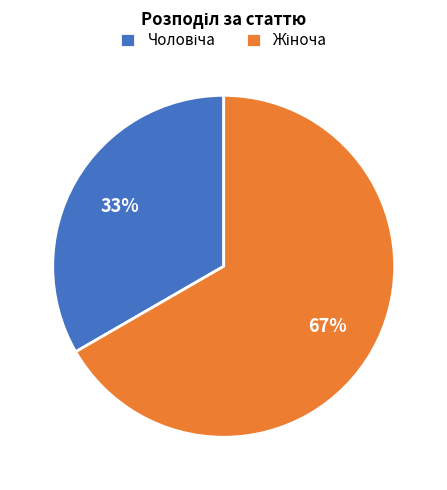

To the nearest percent, what is the average slice percentage?

50%